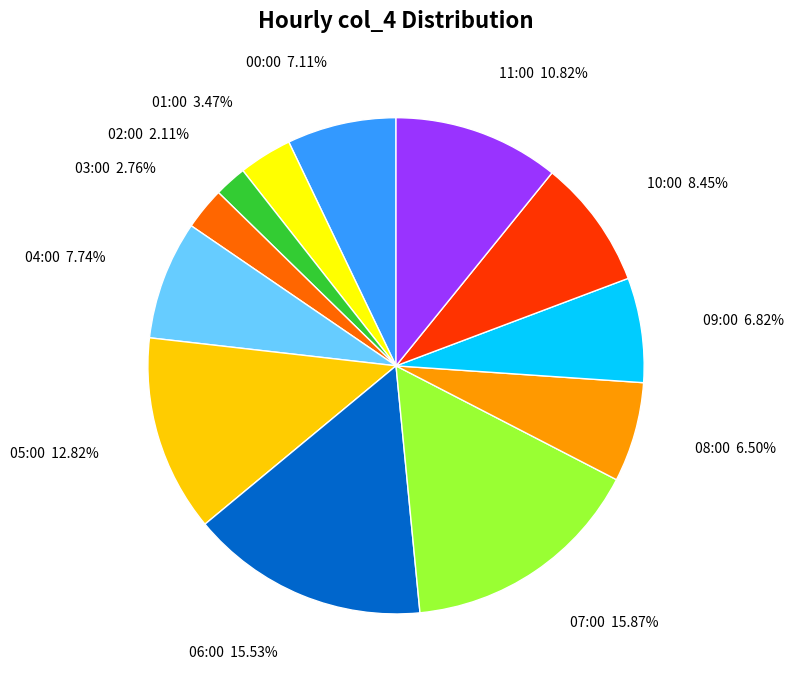

How many slices are in this pie chart?

12